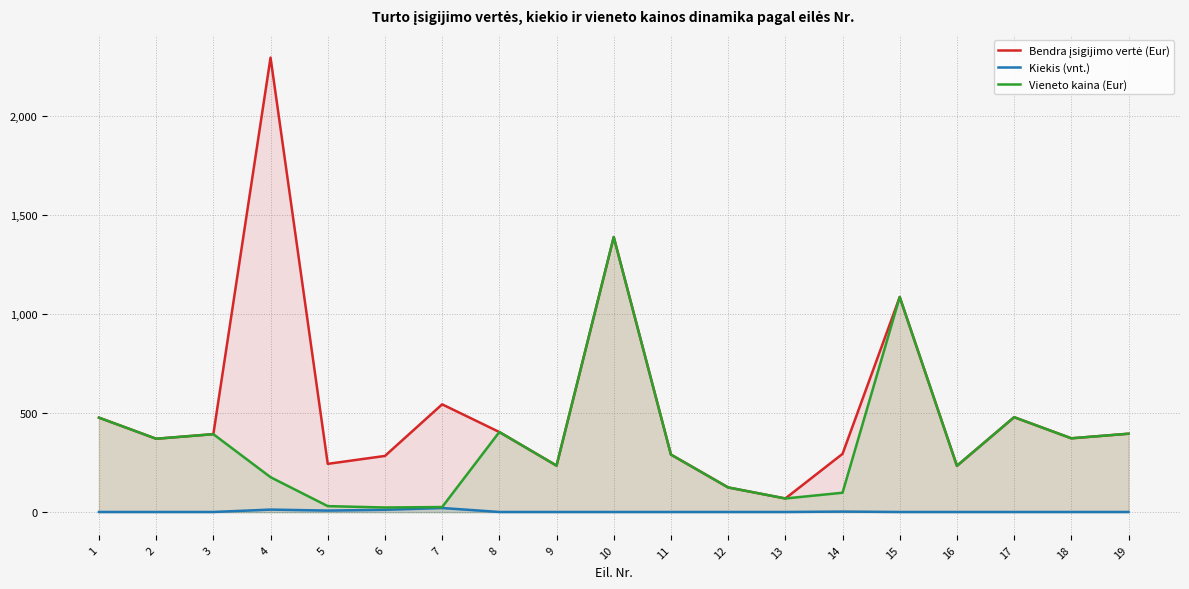

Does the chart have visible grid lines?

Yes